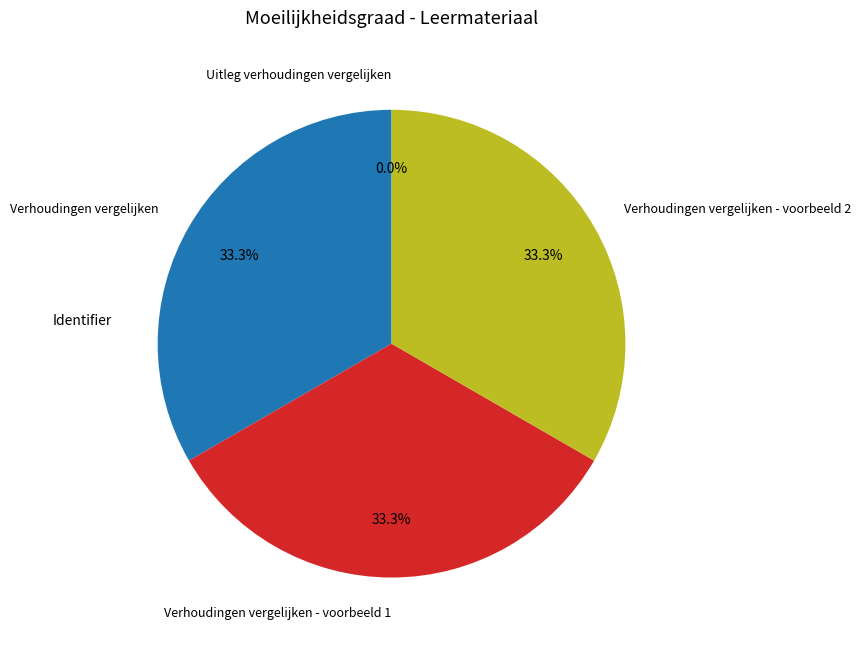

To the nearest percent, what portion does Verhoudingen vergelijken - voorbeeld 1 represent?

33%